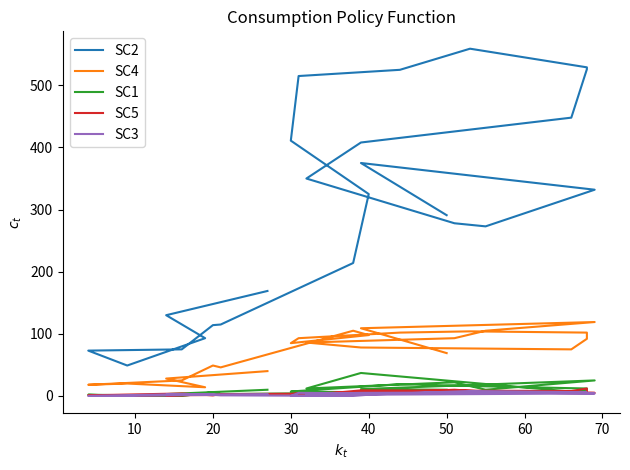

Reading right to left, what are all the values shown in this chart?

SC2: 291	375	332	273	278	350	408	448	526	529	559	525	515	411	325	214	115	114	75	73	49	93	130	169
SC4: 69	109	119	105	93	86	78	75	92	102	104	102	93	85	98	105	46	49	25	18	20	14	28	40
SC1: 10	11	25	10	22	12	37	7	10	12	16	19	8	7	6	5	3	6	0	2	0	2	3	10
SC5: 6	7	5	7	10	1	9	8	12	4	7	4	4	3	7	4	3	1	4	1	0	2	1	2
SC3: 6	2	4	6	5	3	5	6	6	6	8	4	5	0	2	0	1	2	3	0	0	2	2	3